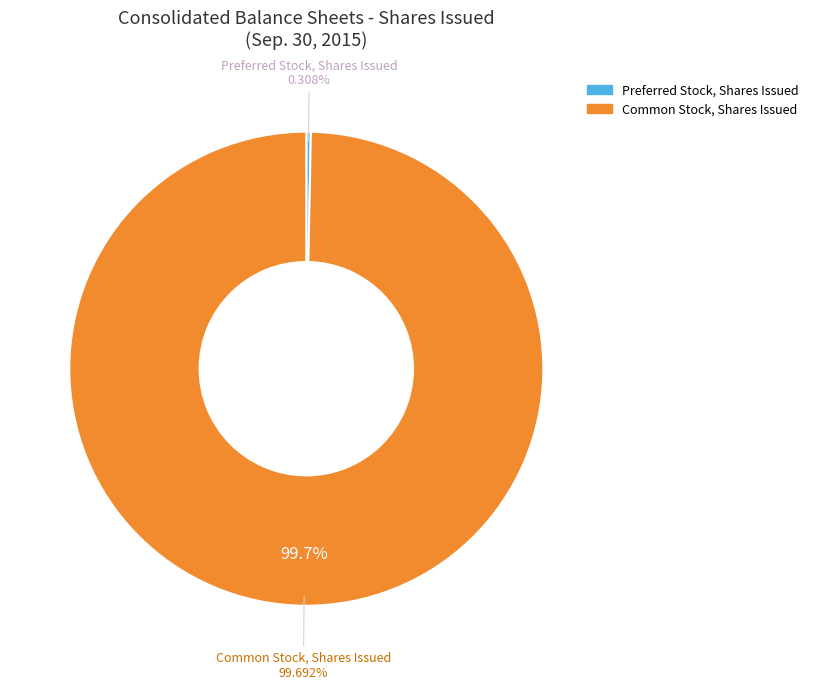

To the nearest percent, what is the difference between the Preferred Stock, Shares Issued and Common Stock, Shares Issued slice percentages?

99%